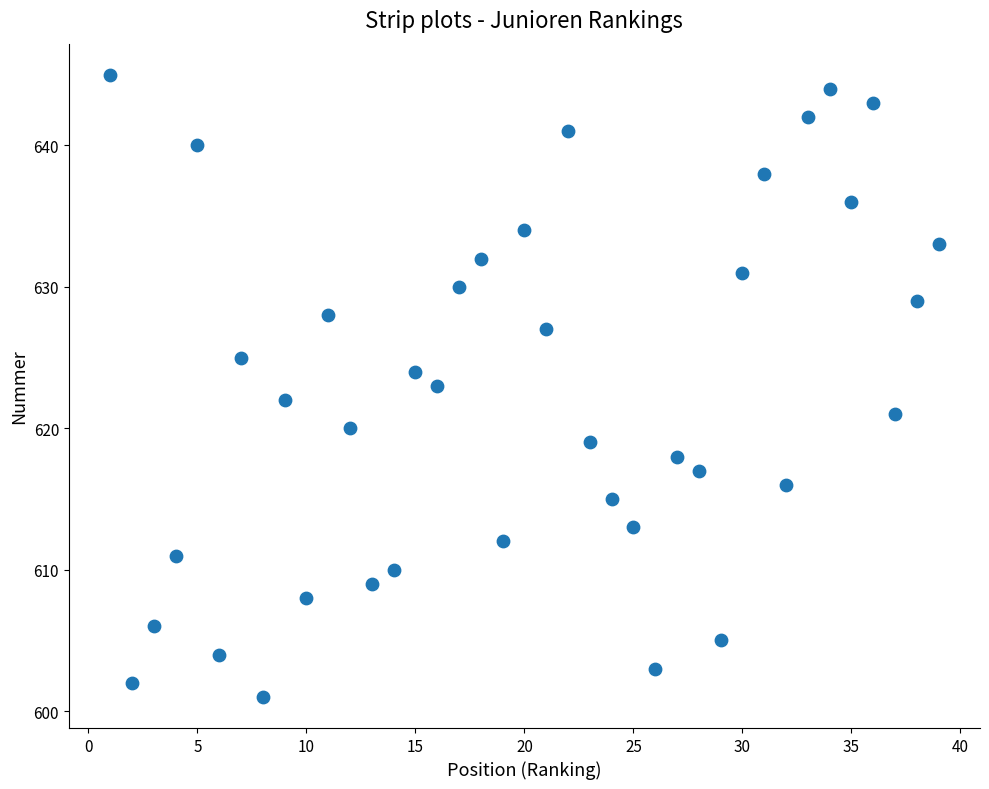

What is the range of X values (max minus min)?

38